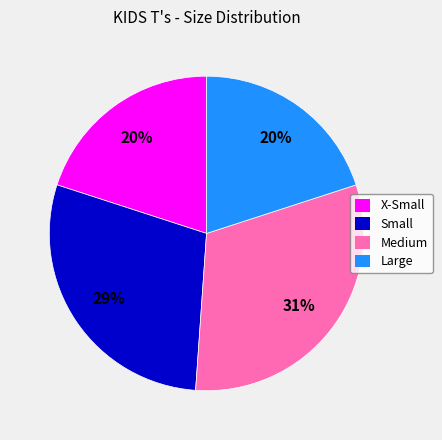

What percentage is the Small slice, to the nearest percent?

29%